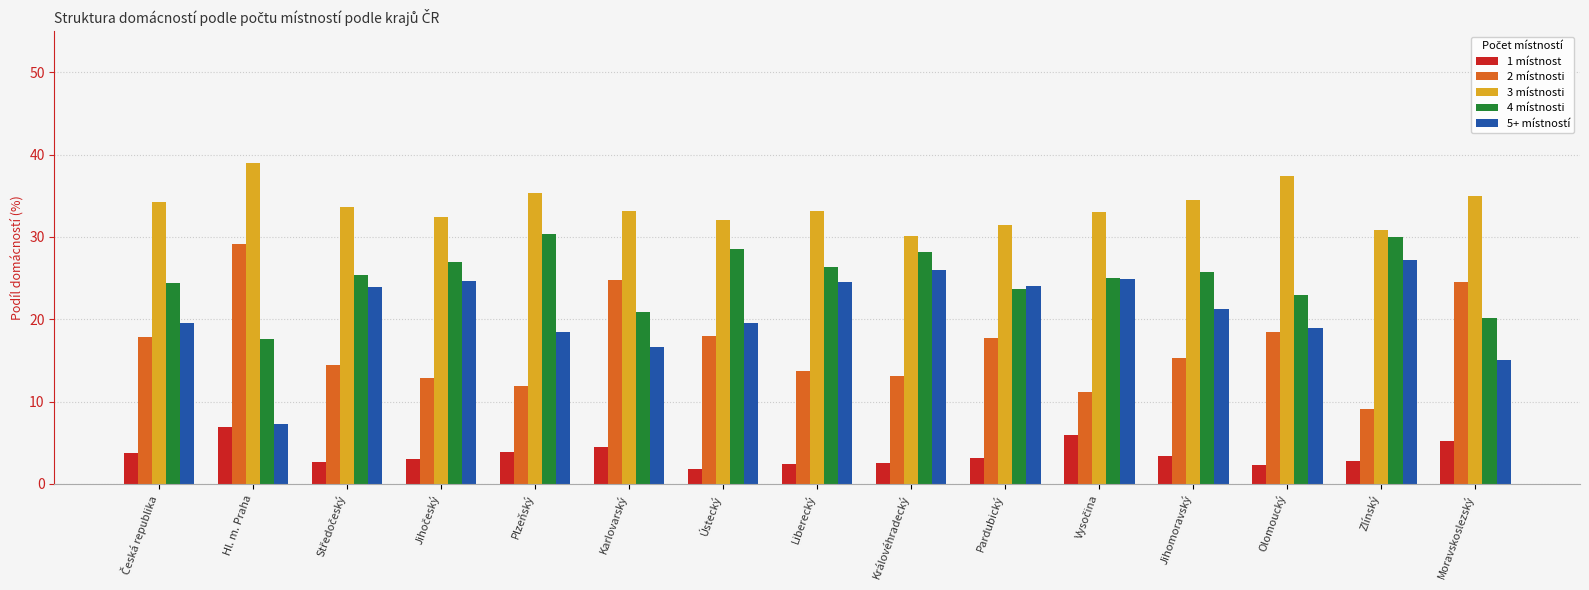

At which category does the chart reach its peak across all series?

Hl. m. Praha